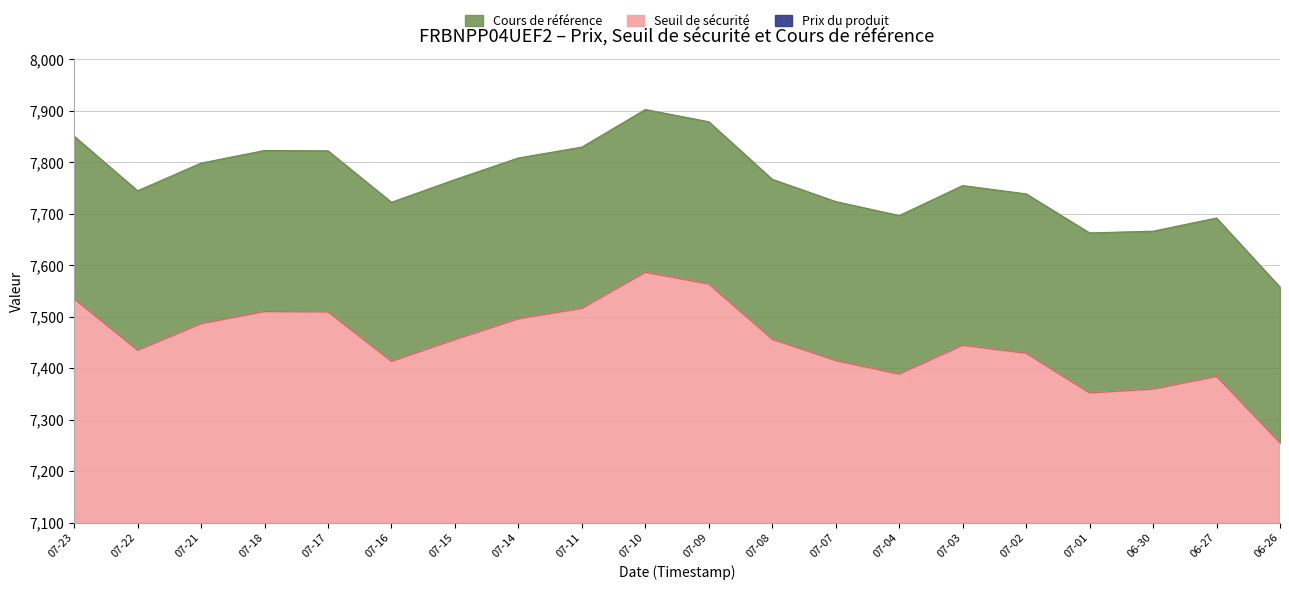

At which category does the chart reach its minimum across all series?

06-26